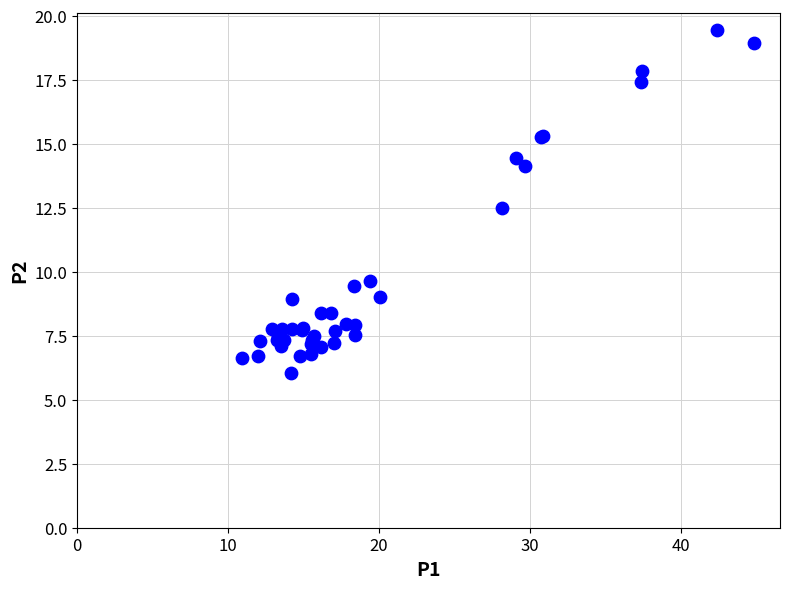

What Y value in the scatter plot is closest to 12?

12.5